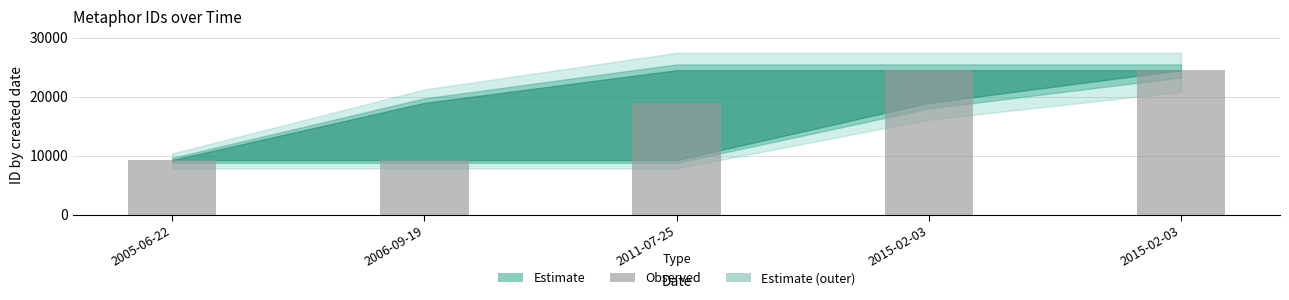

Which category has the lowest value across all series?

2005-06-22